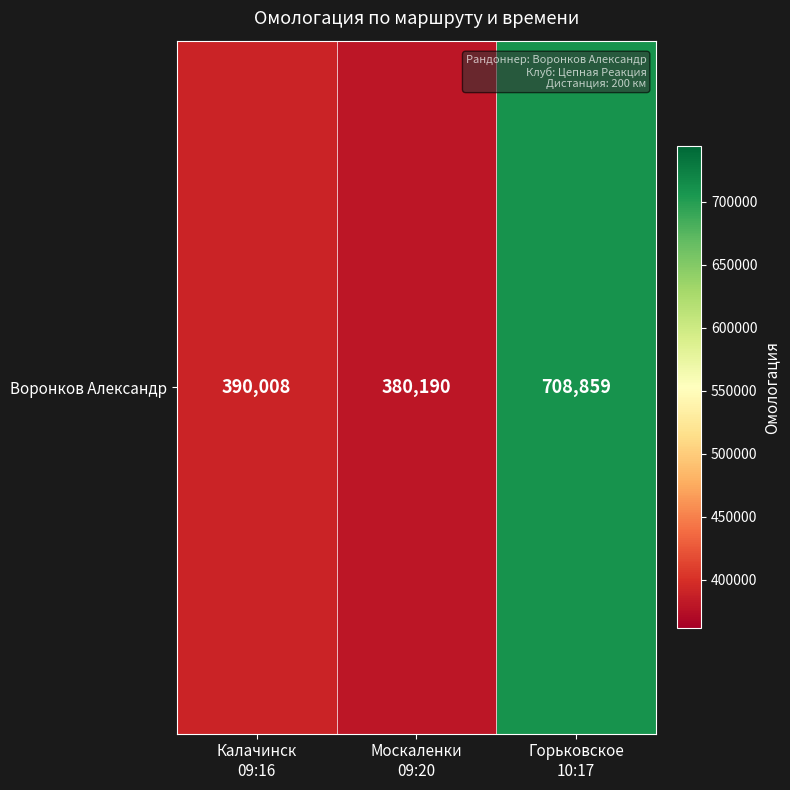

Rank the categories by value from lowest to highest.

Москаленки
09:20, Калачинск
09:16, Горьковское
10:17